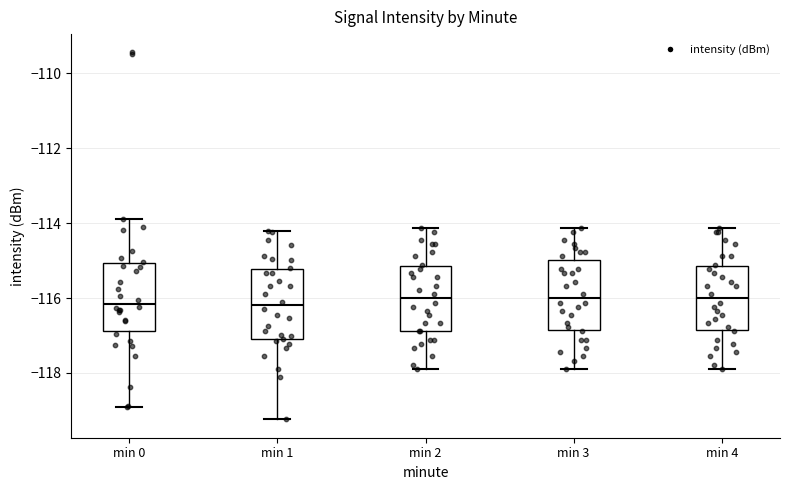

Where does the median line of the box for min 4 sit on the y-axis? The values are not printed on the chart, so give them approximately, as read against the axis.

-116.0